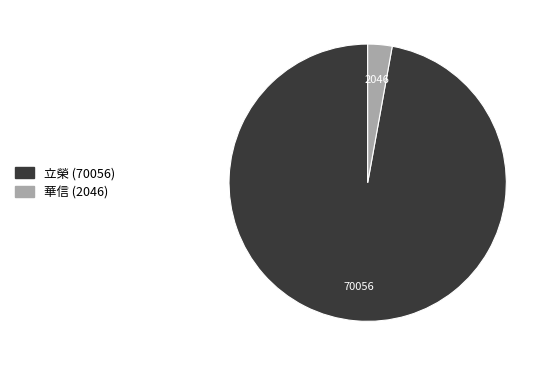

Is there a majority slice in this chart?

Yes